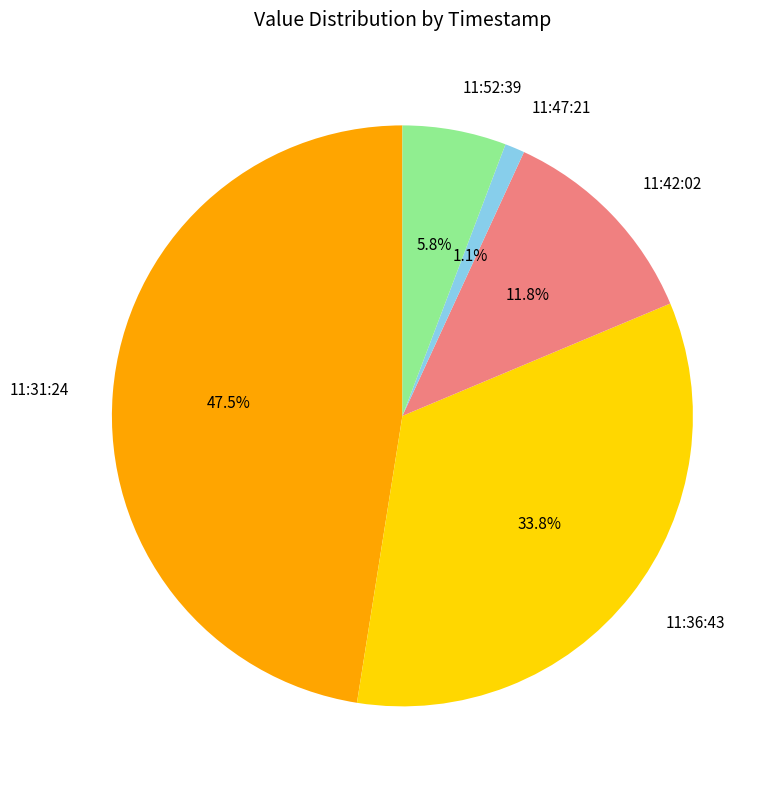

Rank the categories by value from highest to lowest.

11:31:24, 11:36:43, 11:42:02, 11:52:39, 11:47:21